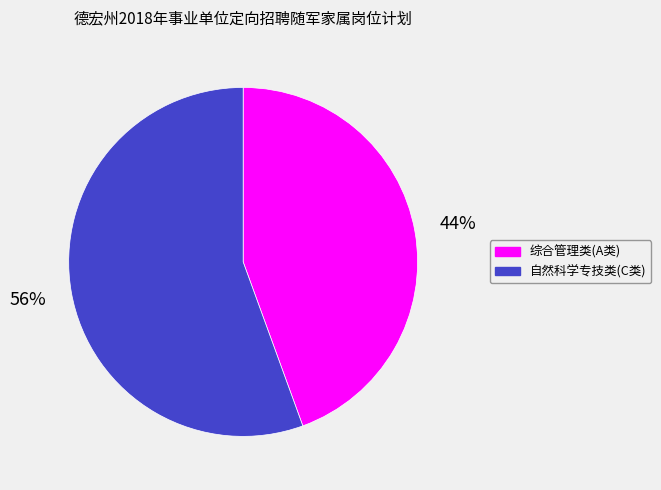

Does any single category account for the majority?

Yes